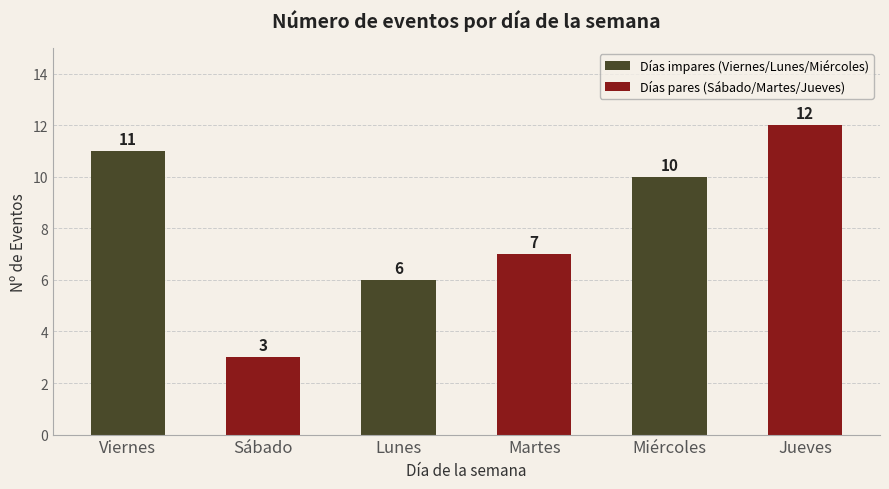

The value at Martes is 11. True or false?

False